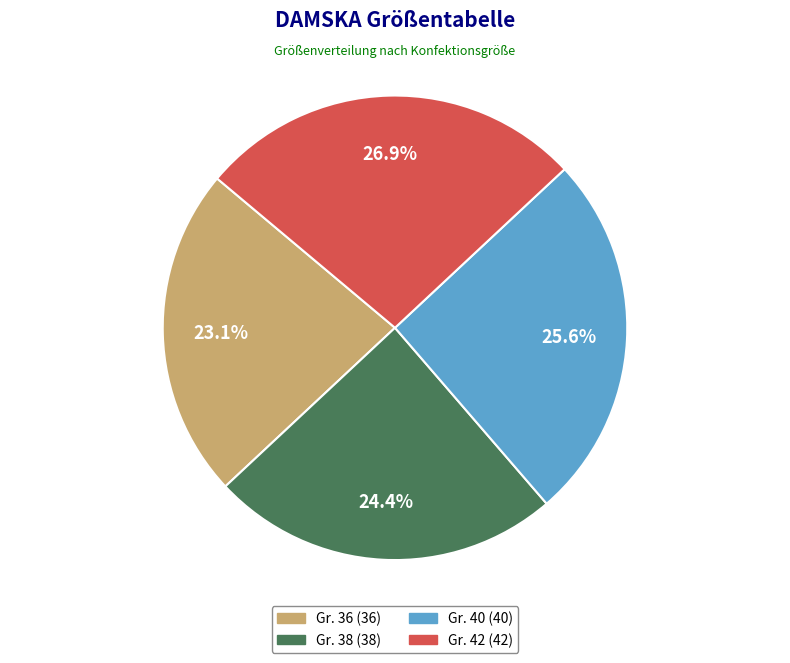

Is there any slice that represents more than half of the pie?

No